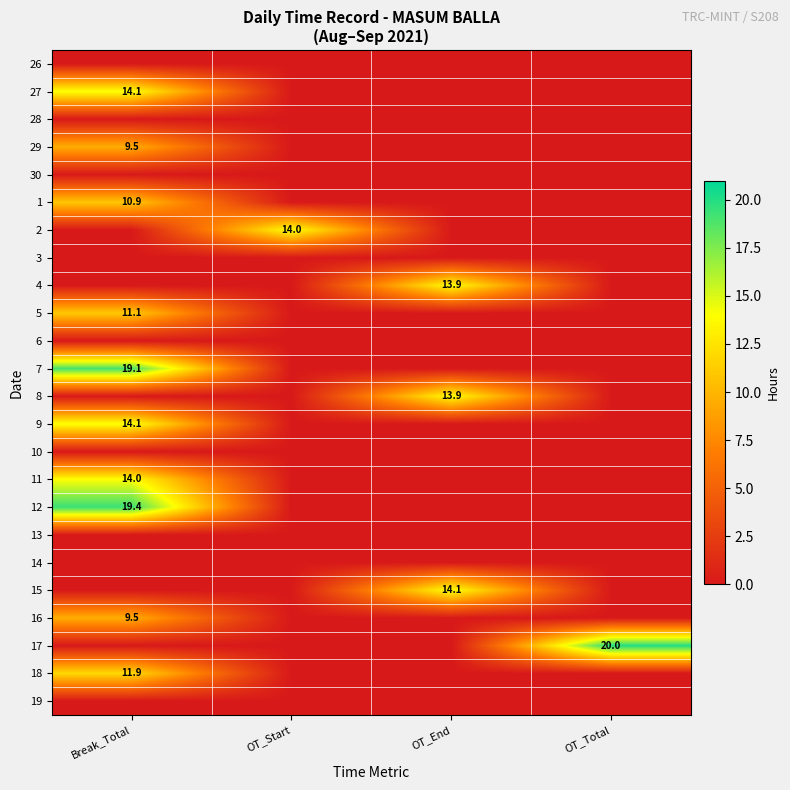

At how many categories does at least one series exceed 4?

4